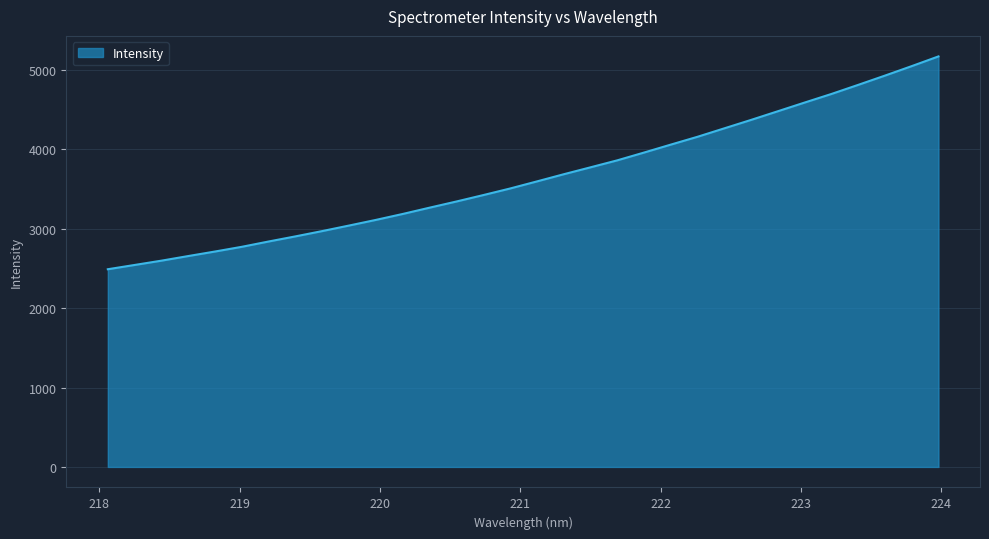

What is the minimum value shown in the chart?

2490.5